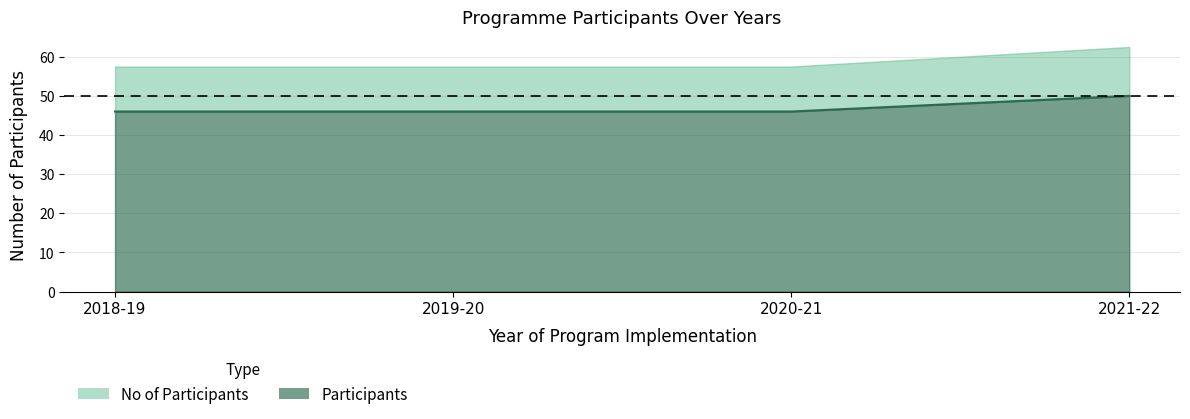

Rank the categories by value from lowest to highest.

2018-19, 2019-20, 2020-21, 2021-22